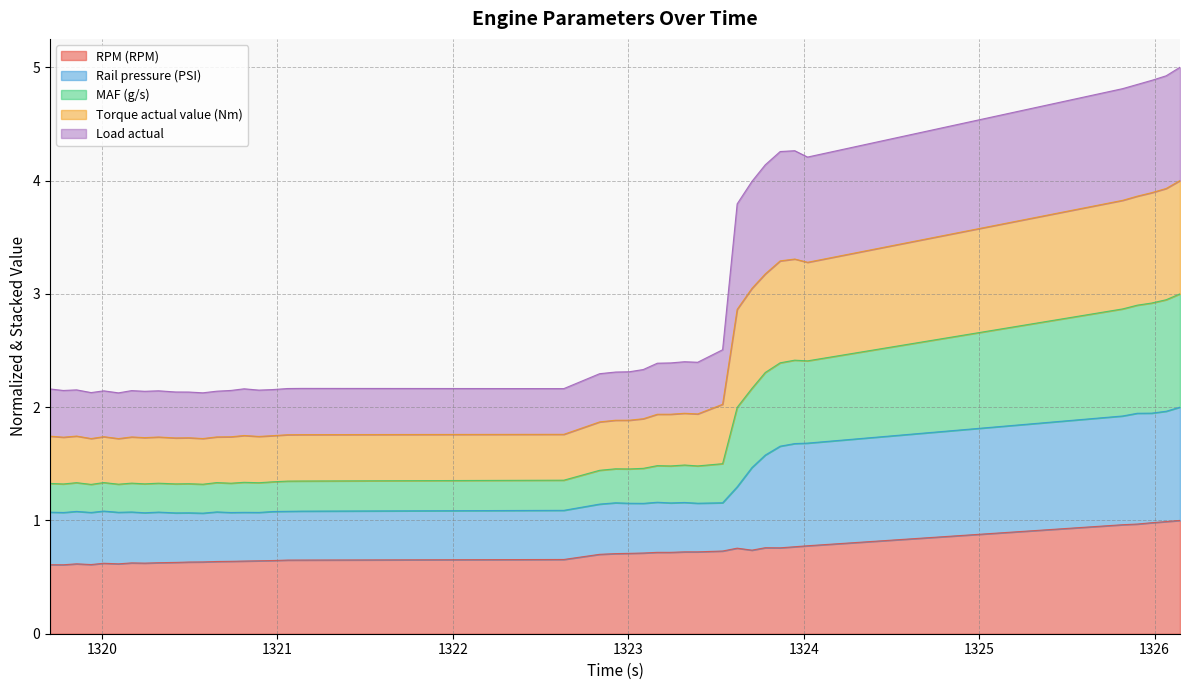

What is the minimum value for RPM (RPM)?

0.6